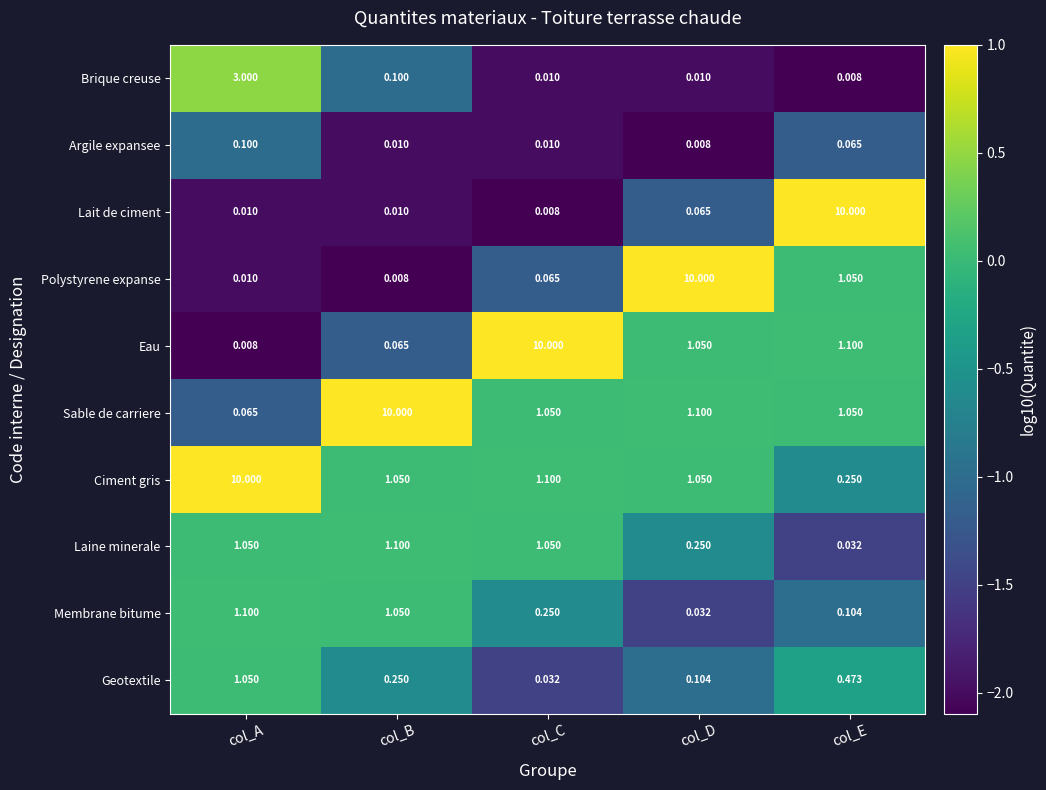

List the labels in order of Eau value, largest first.

col_C, col_E, col_D, col_B, col_A